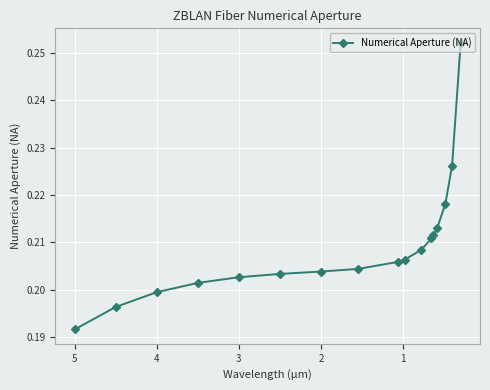

What is the difference between the maximum and minimum values?

0.1